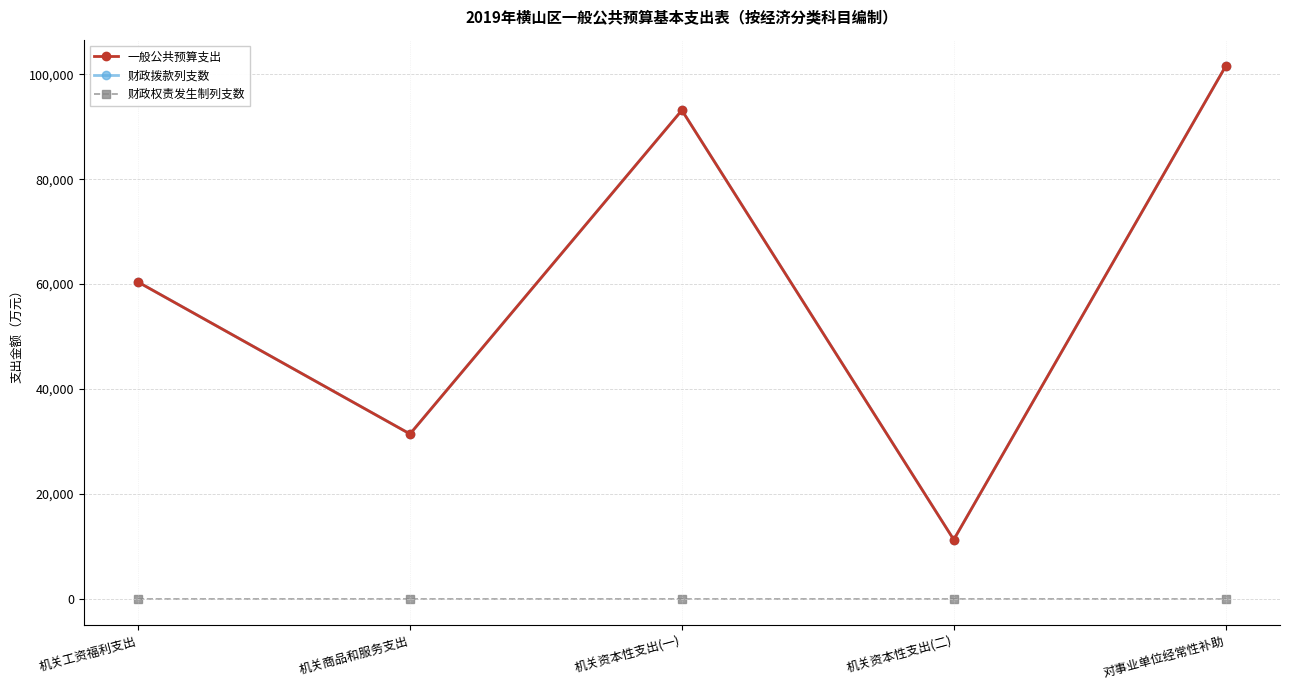

Does the chart have visible grid lines?

Yes